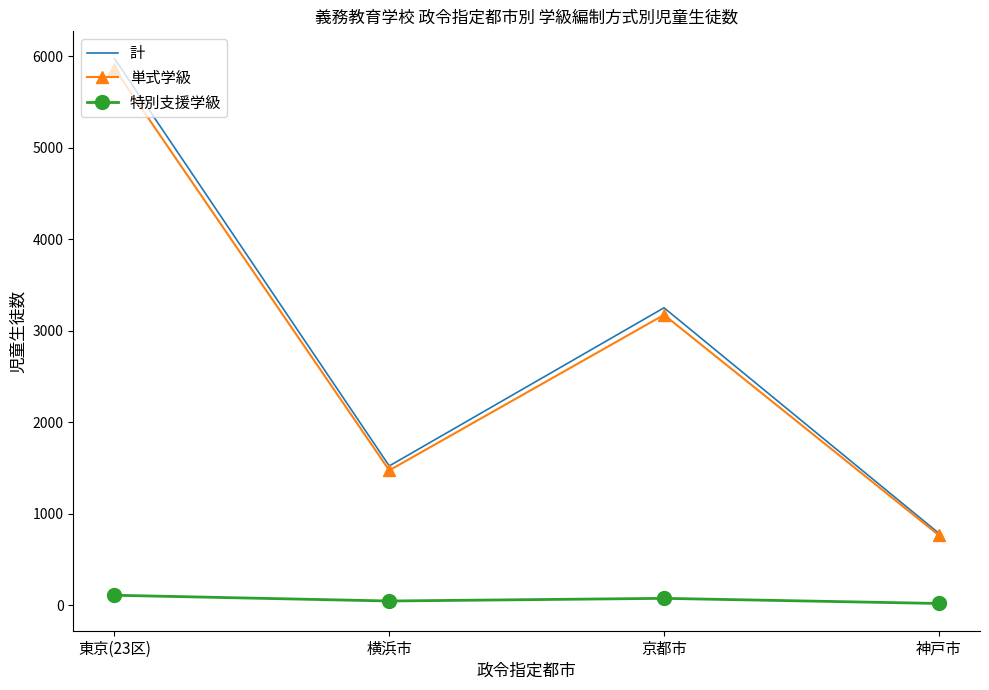

Which series has the largest range (max minus min)?

計